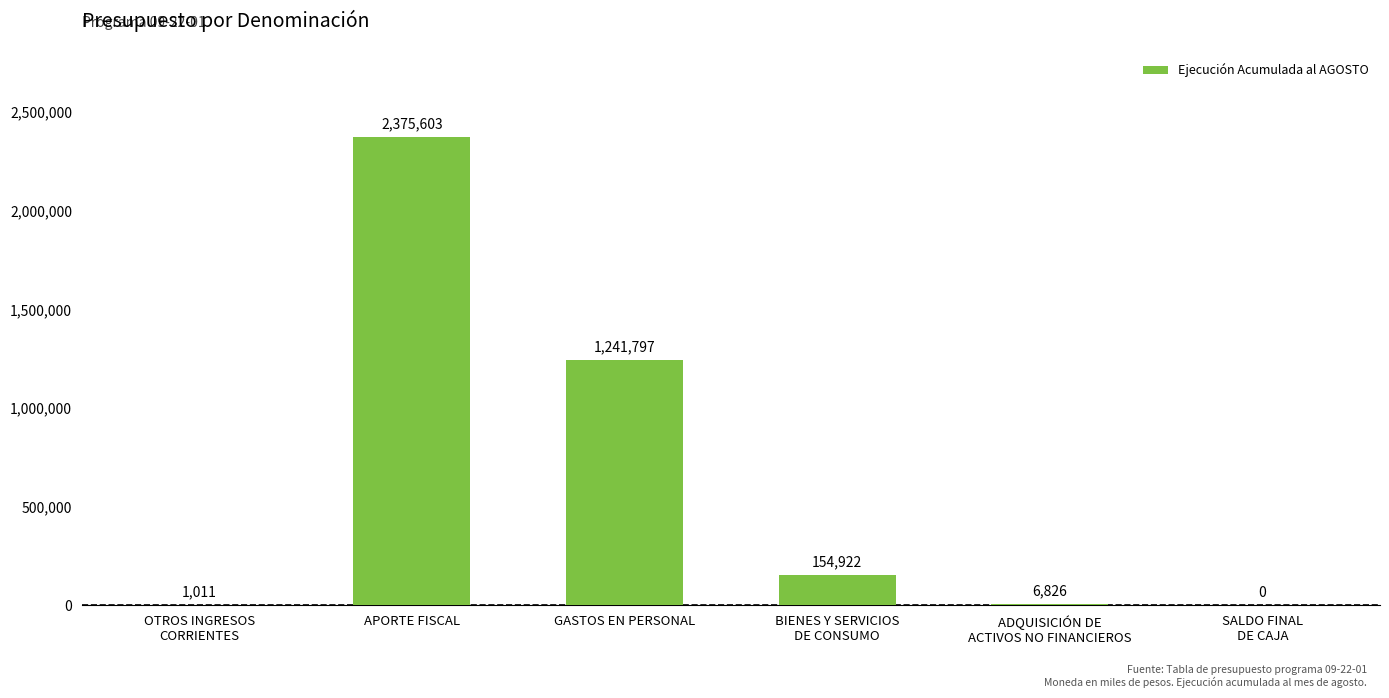

What is the sum of all values?

3780159